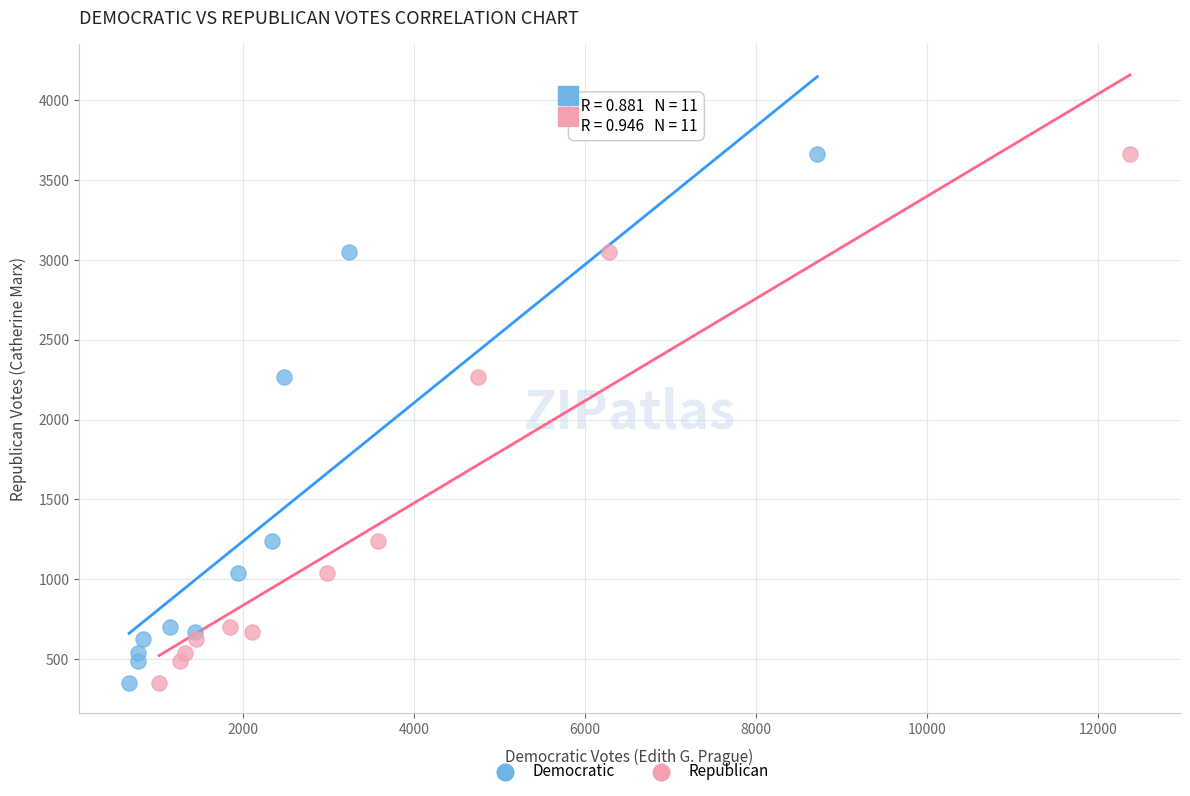

What are all the series names shown in the legend?

Democratic, Republican